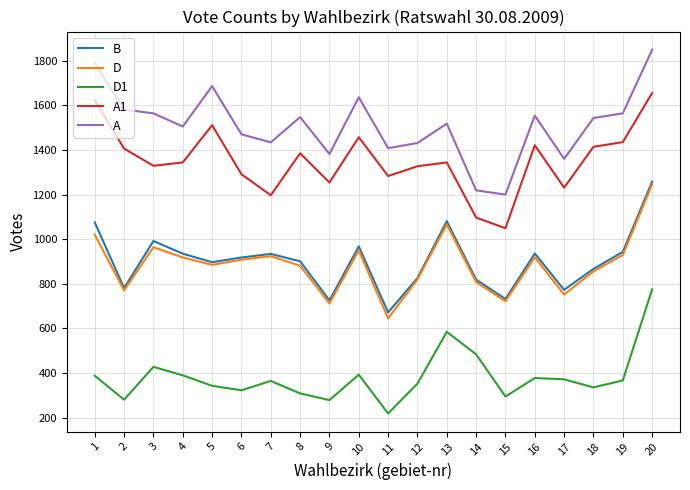

How many series are shown in this chart?

5